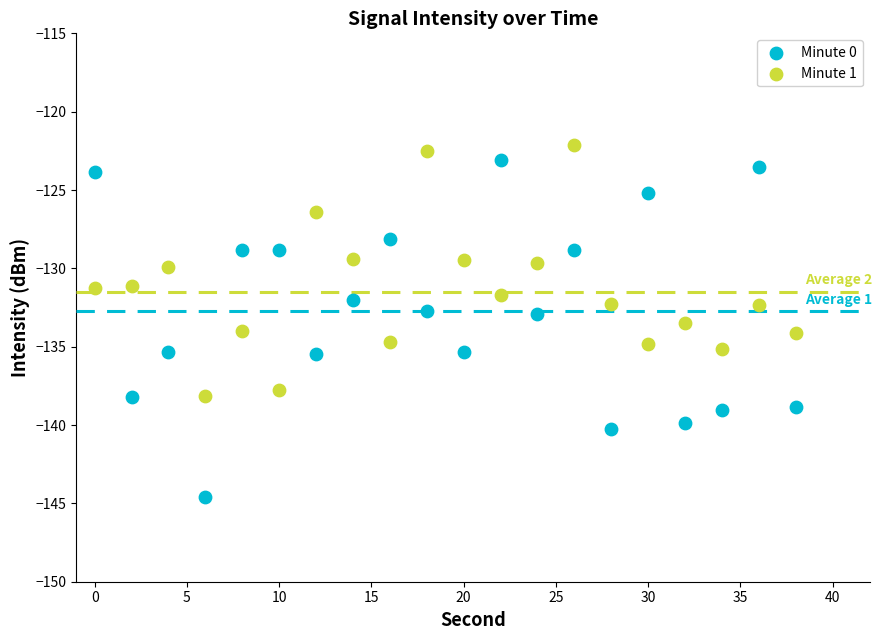

Across all data points, what is the range of X values (max minus min)?

38.0